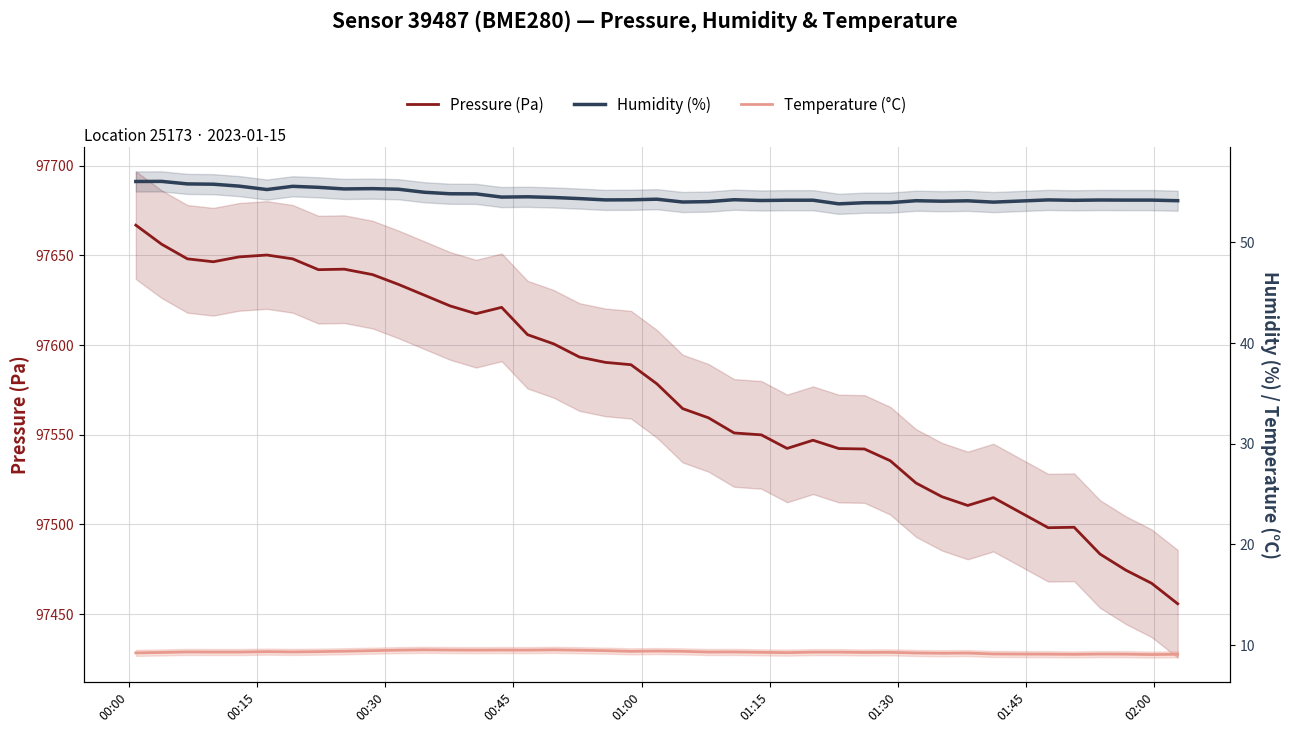

What are all the series names shown in the legend?

Pressure (Pa), Humidity (%), Temperature (°C)